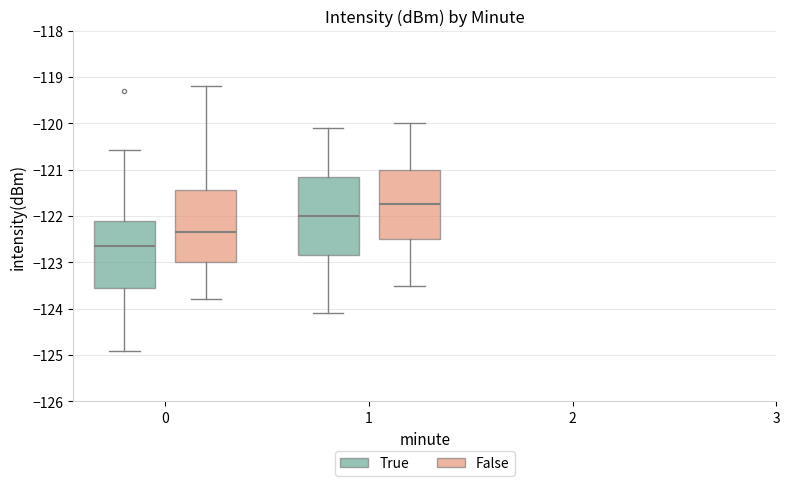

Reading left to right, read every box against the y-axis: the position of its median line, the range the box covers, and the ends of its whiskers. The values are not printed on the chart, so give them approximately, as read against the axis.

0 (True): median -122.6, box -123.5 to -122.1, whiskers -124.9 to -120.6
0 (False): median -122.3, box -123.0 to -121.4, whiskers -123.8 to -119.2
1 (True): median -122.0, box -122.8 to -121.1, whiskers -124.1 to -120.1
1 (False): median -121.7, box -122.5 to -121.0, whiskers -123.5 to -120.0